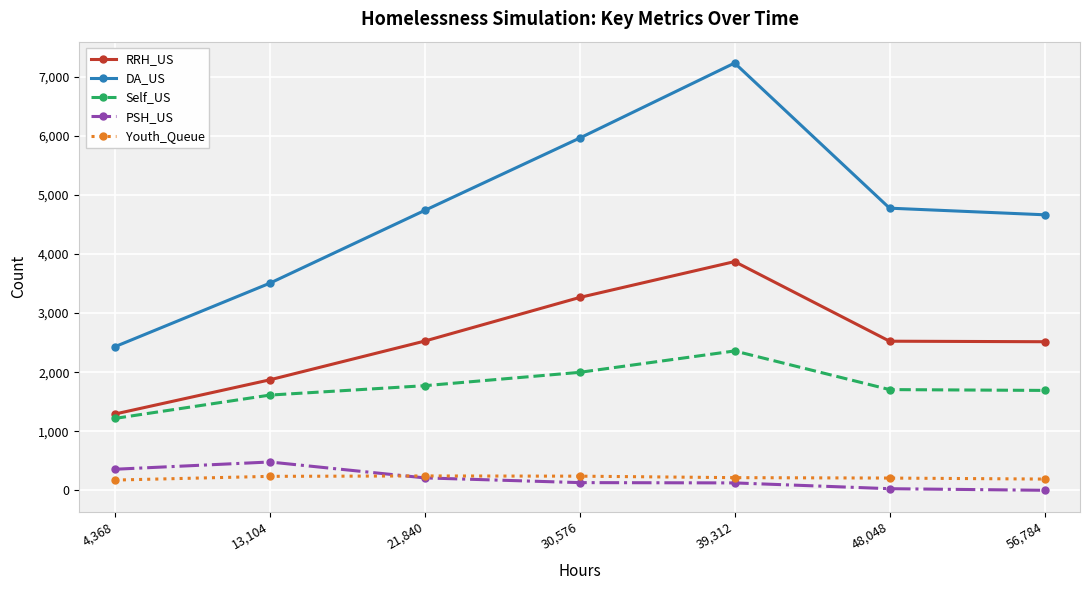

True or false: RRH_US has more than 1 interior local peaks.

False